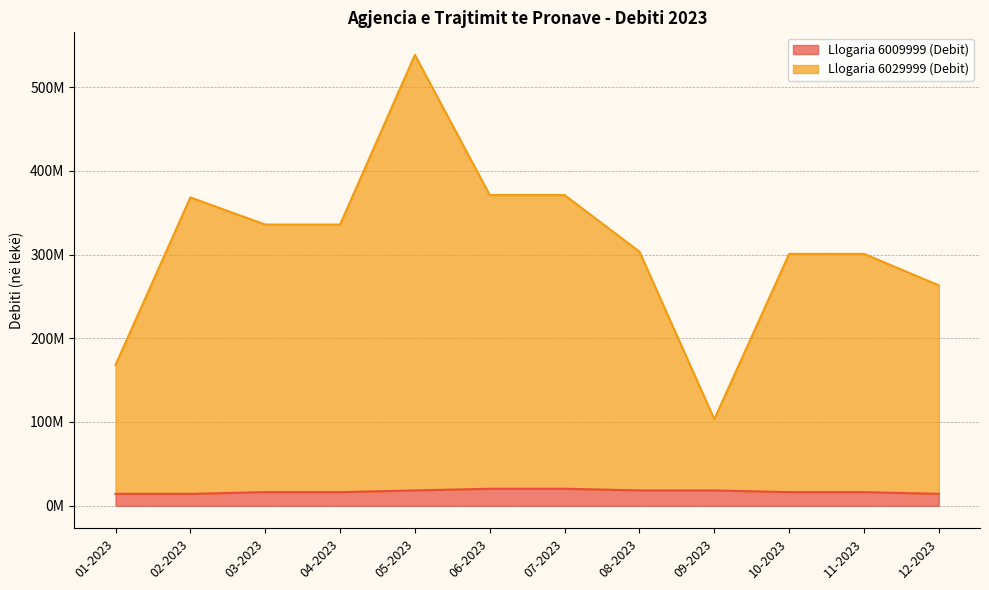

Reading left to right, what are all the values shown in this chart?

Llogaria 6009999 (Debit): 14218190	14218190	16249360	16249360	18280530	20311700	20311700	18280530	18280530	16249360	16249360	14218190
Llogaria 6029999 (Debit): 168166190	368166190	335761360	335761360	538356530	370951700	370951700	303356530	103356530	300761360	300761360	263166190